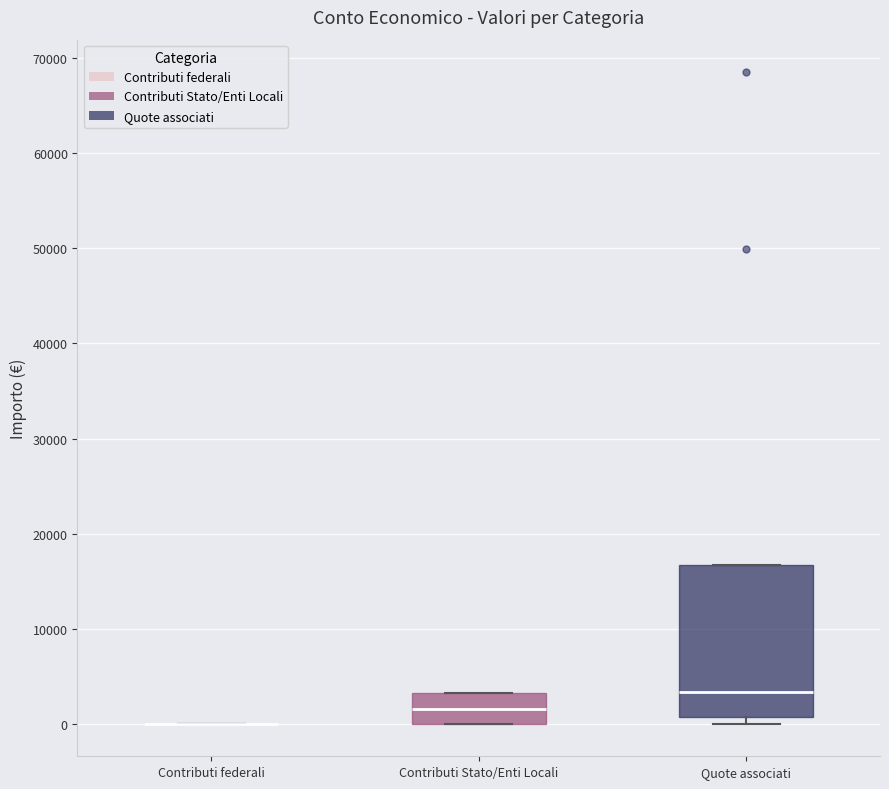

Which box is the tallest, from its lower edge to its upper edge?

Quote associati